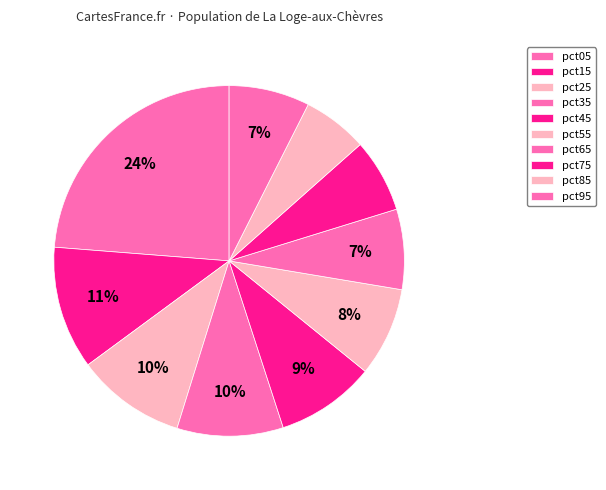

What is the ratio of the value at pct85 to the value at pct45?

0.7